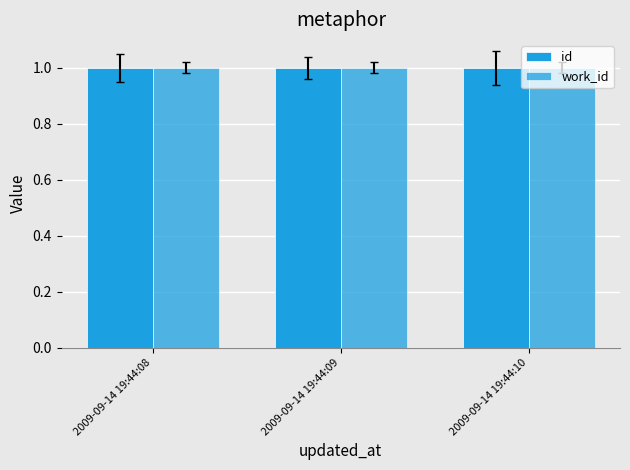

Is it true that id equals 1.0 at 2009-09-14 19:44:10?

True